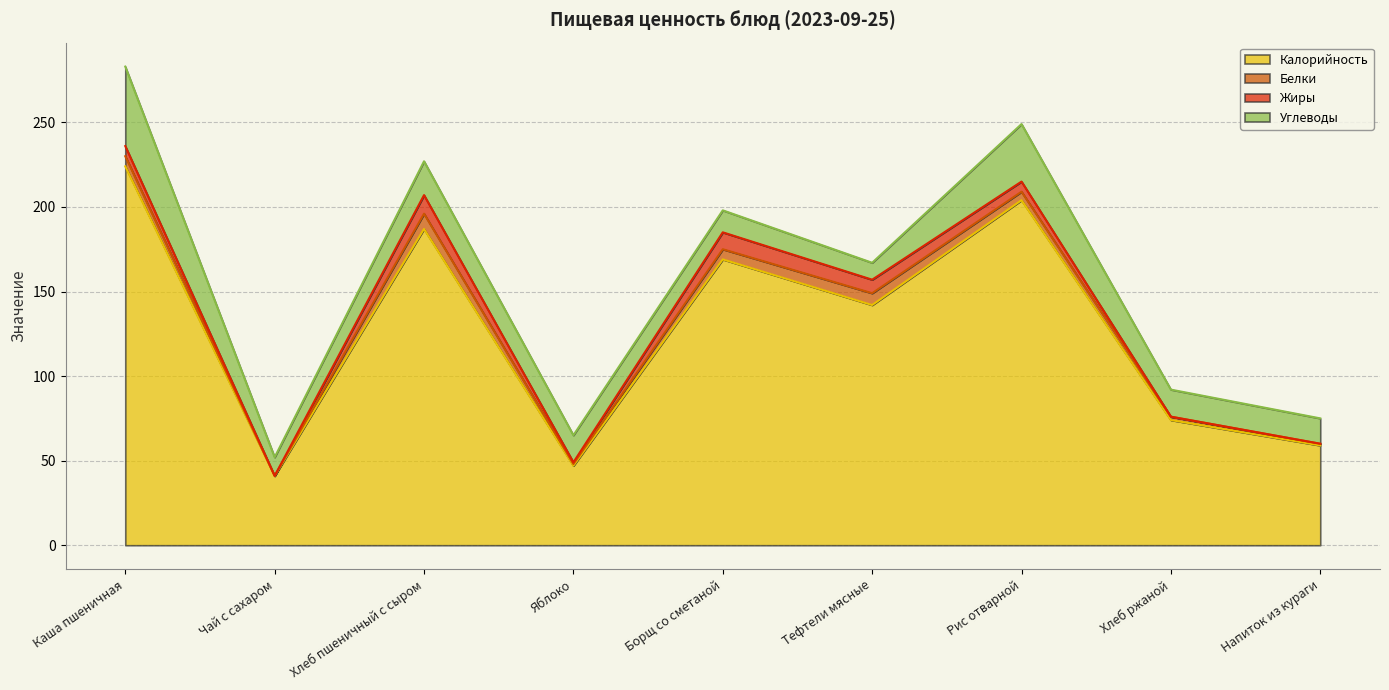

The Жиры series shows 6 at Чай с сахаром. True or false?

False